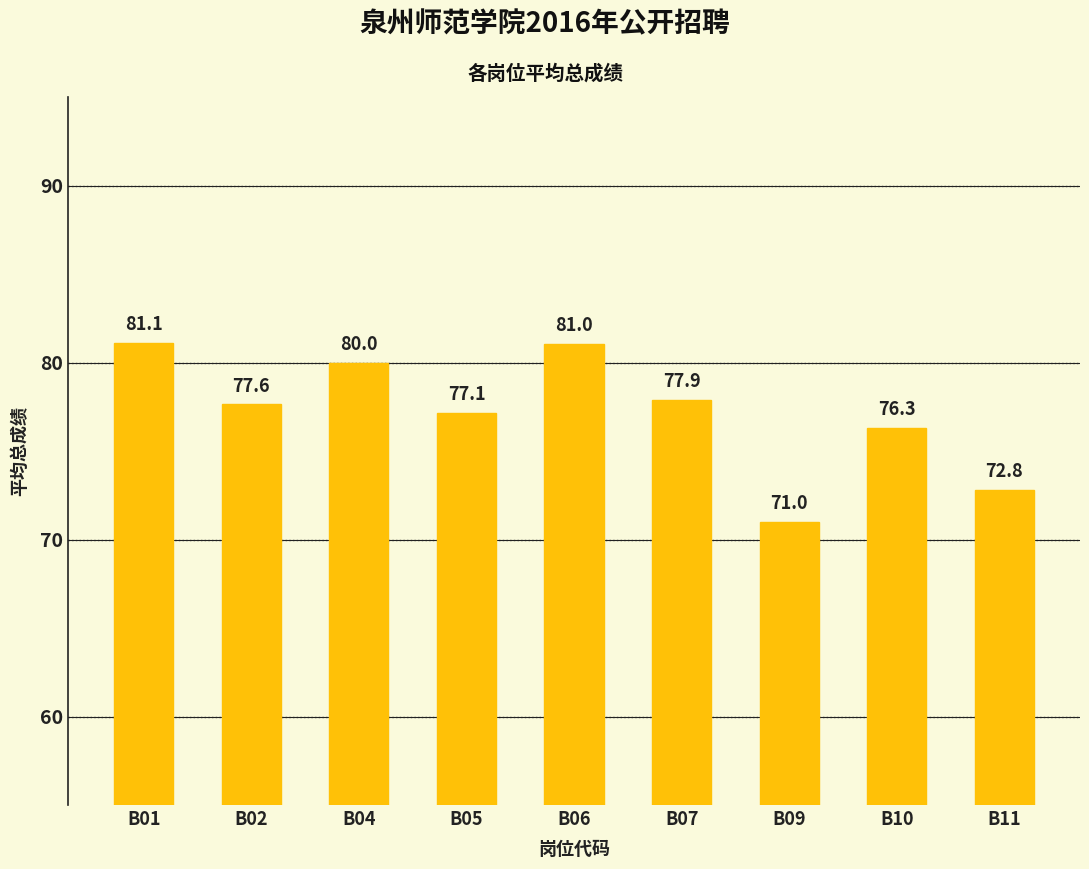

Read the value at B09.

71.0